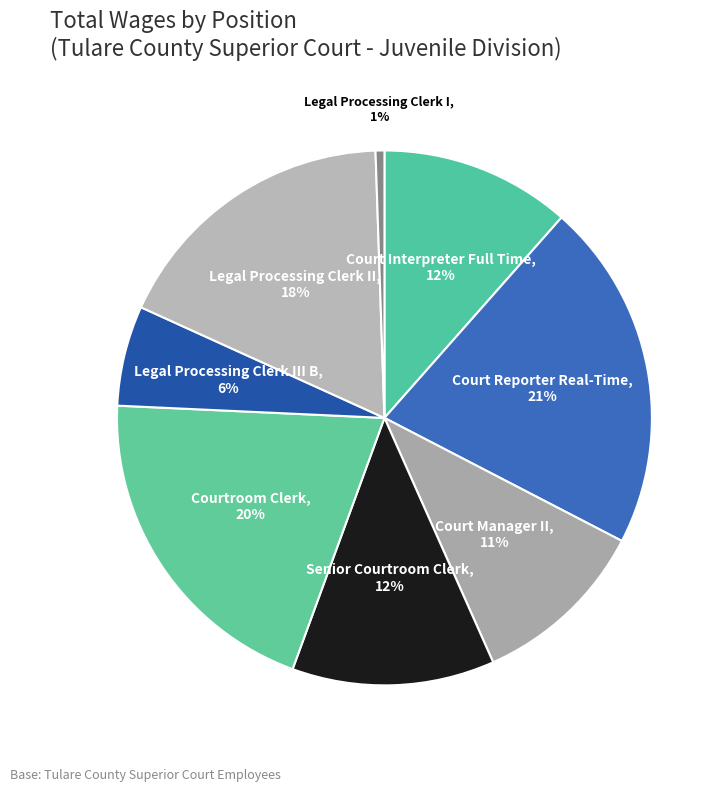

How many segments does this pie chart have?

8